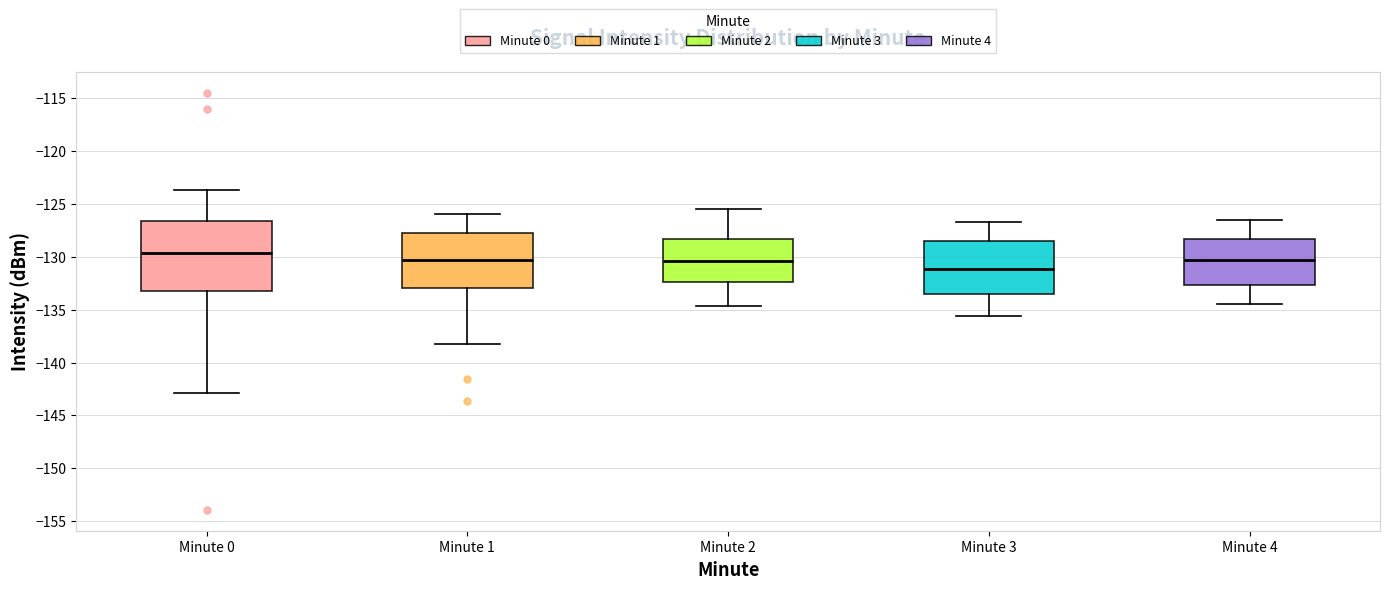

Where is the upper edge of the box for Minute 0 on the y-axis? The values are not printed on the chart, so give them approximately, as read against the axis.

-126.5